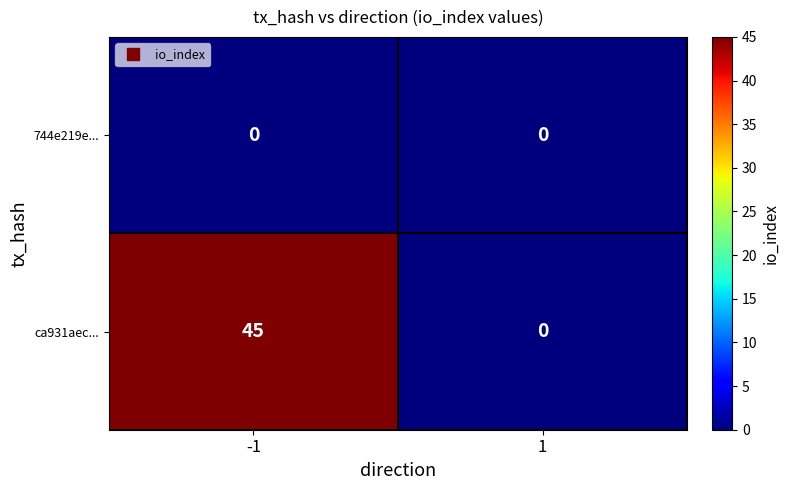

What is the approximate value of ca931aec... at -1?

45